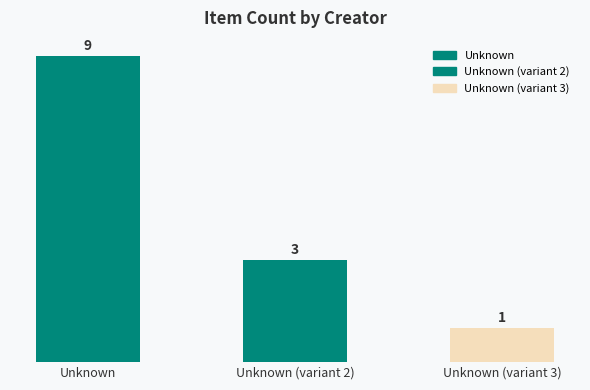

How many series are shown in this chart?

1